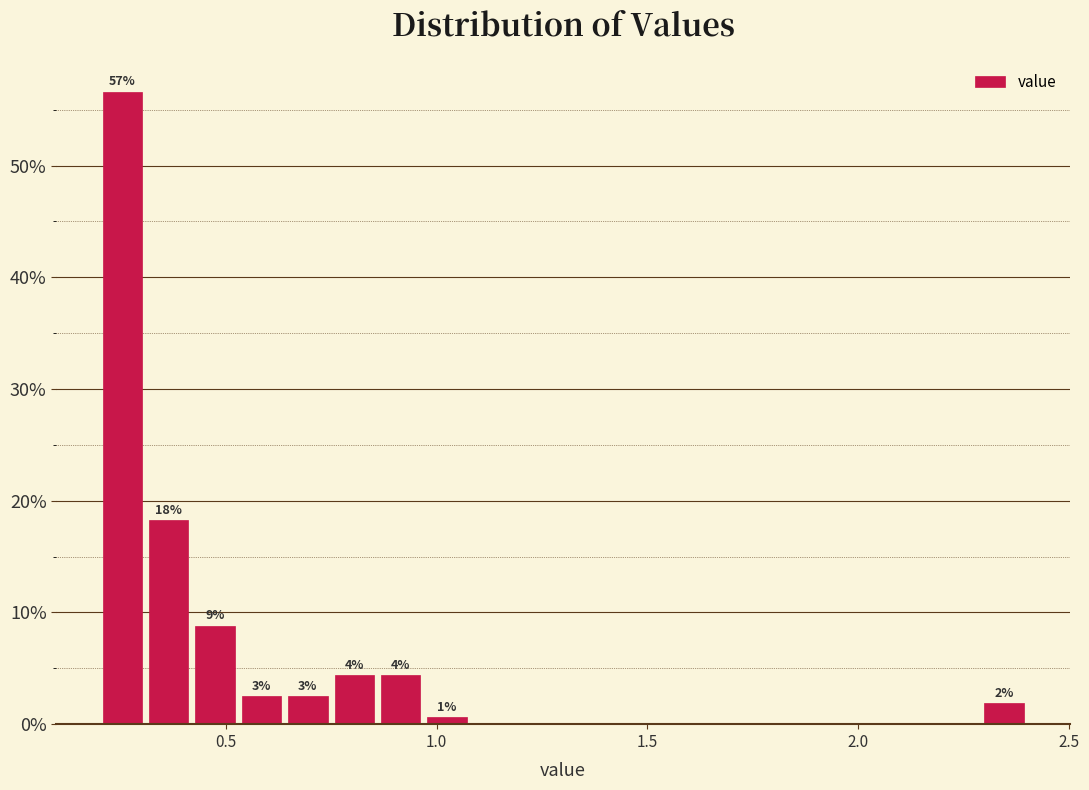

Around what value on the x-axis is the tallest bar? Give the approximate position of its centre, as read against the axis.

0.25